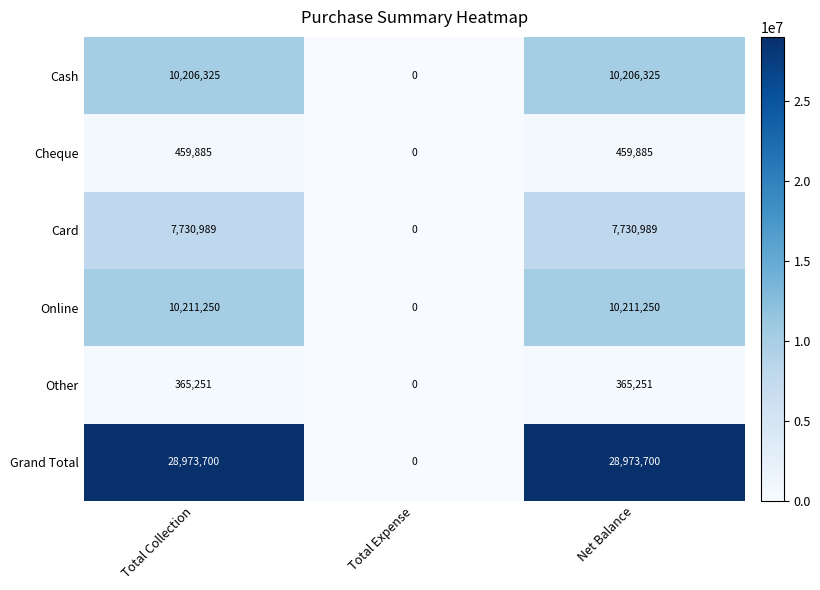

True or false: Cash has a value of 10206325 at Net Balance.

True